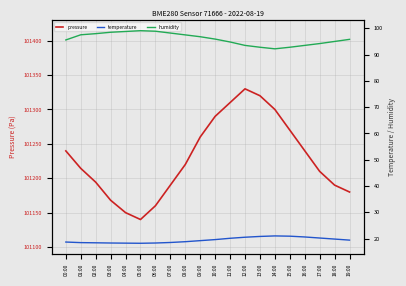

How many distinct data groups are displayed?

3